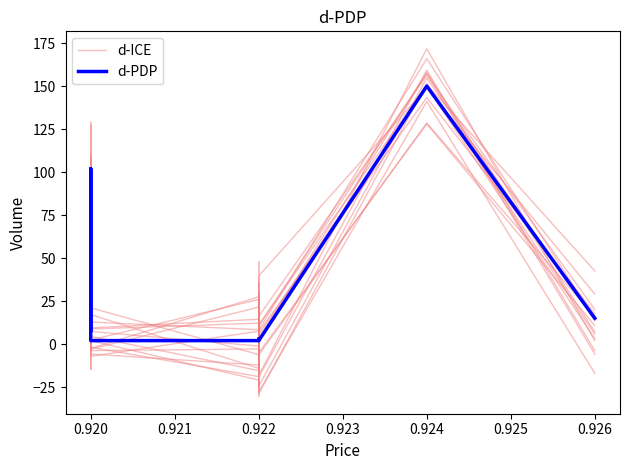

How many lines are shown in the chart?

2